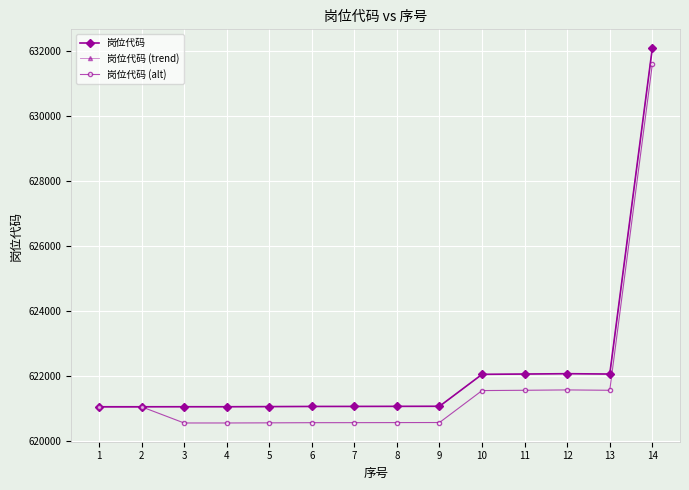

How many lines are shown in the chart?

3